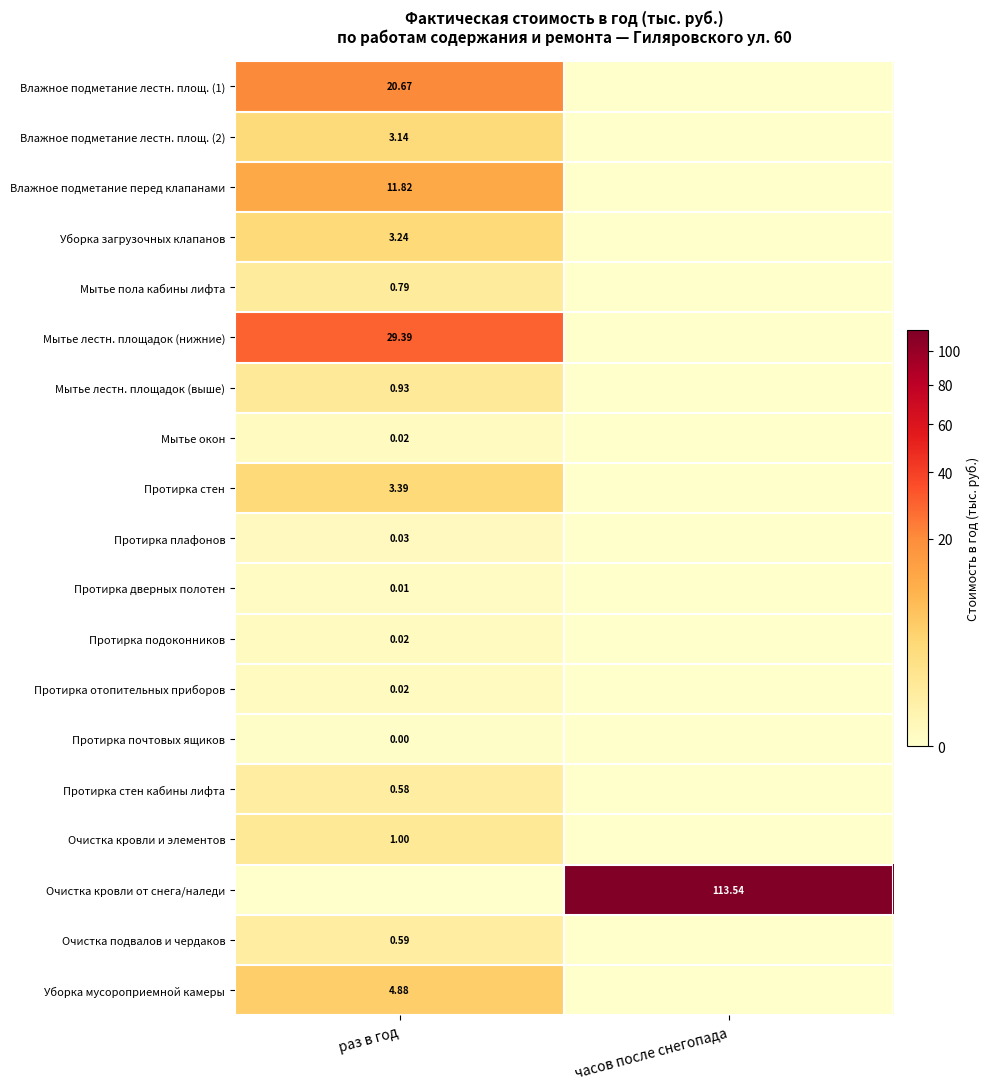

At which category is the sum across all series the highest?

часов после снегопада